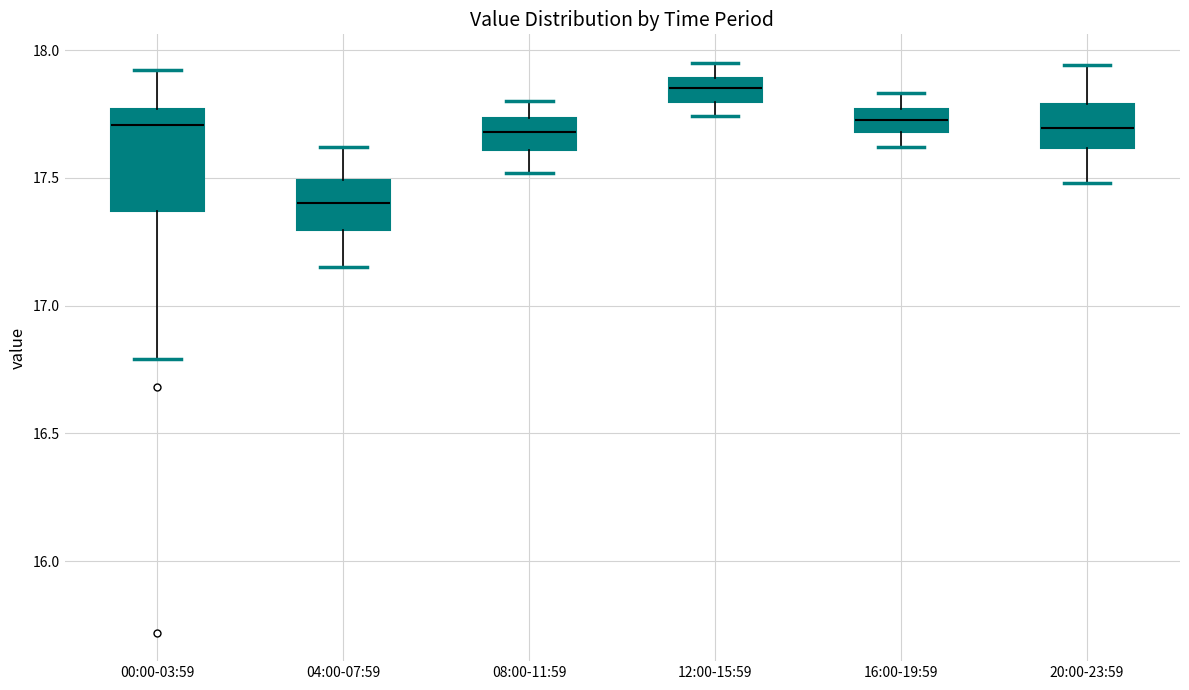

Where is the lower edge of the box for 12:00-15:59 on the y-axis? The values are not printed on the chart, so give them approximately, as read against the axis.

17.80